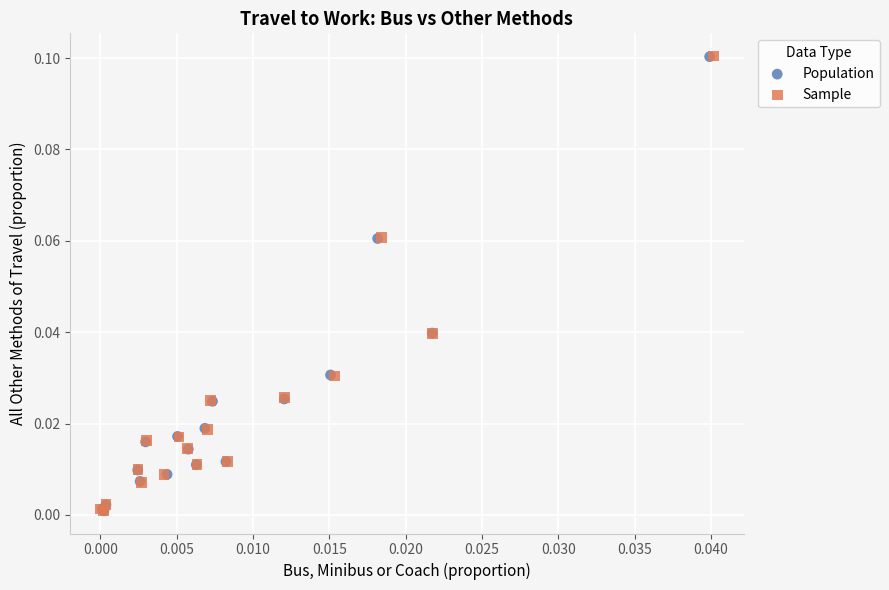

Which series has the largest Y range (max minus min)?

Sample